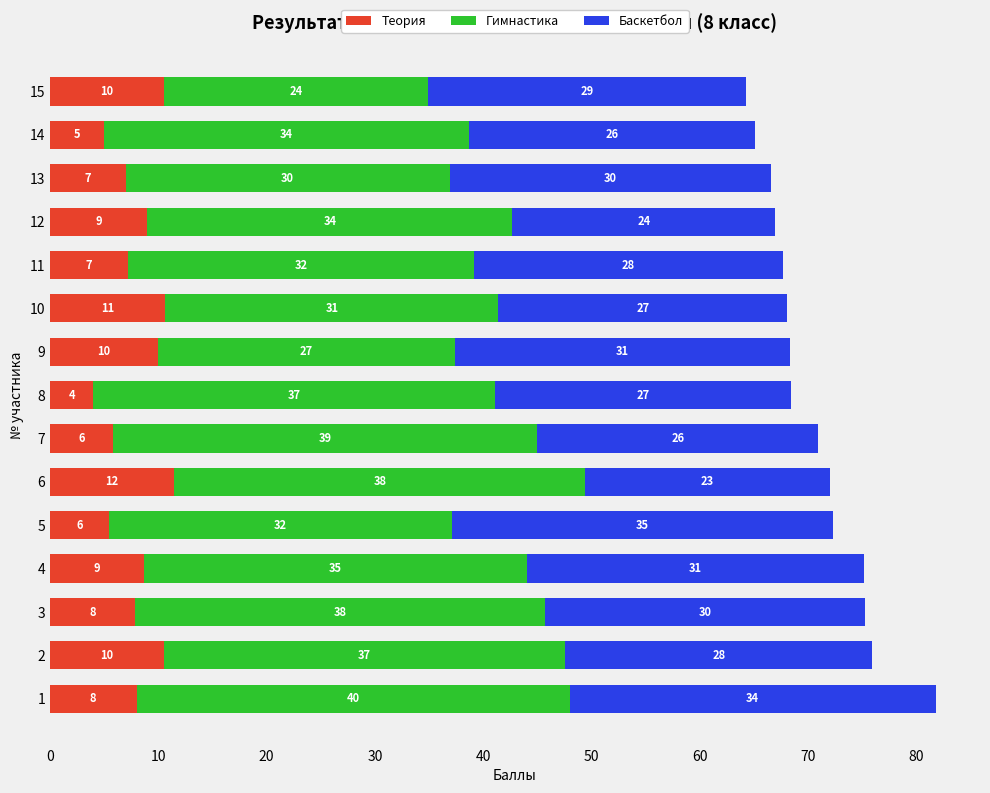

Is it true that Теория equals 2.3 at 11?

False